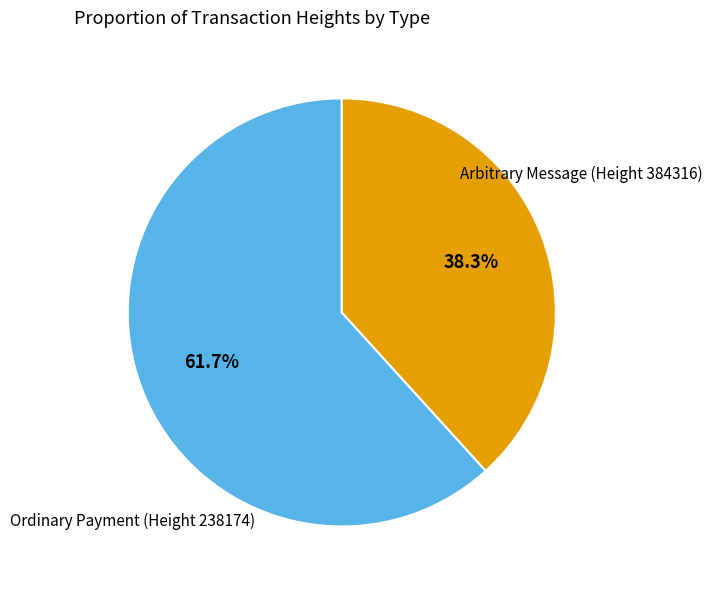

Does any single category account for the majority?

Yes